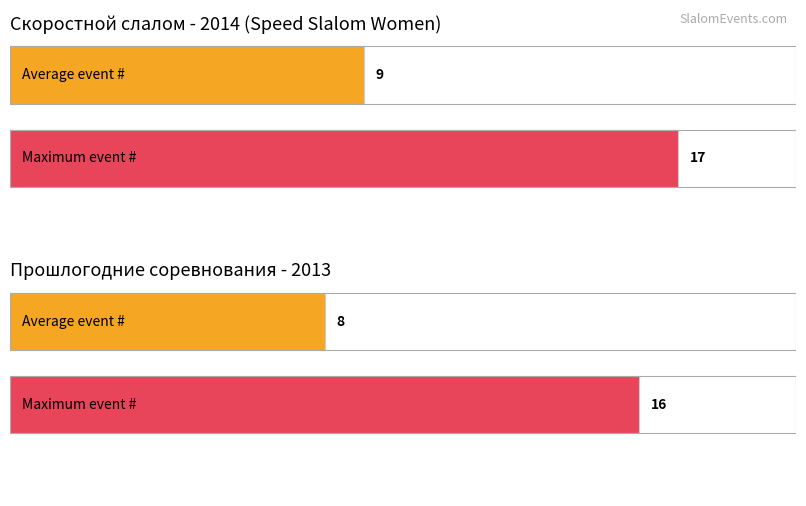

What is the approximate value of 2014 Event # at Инлайн Воронеж 2014, to the nearest 5?

10